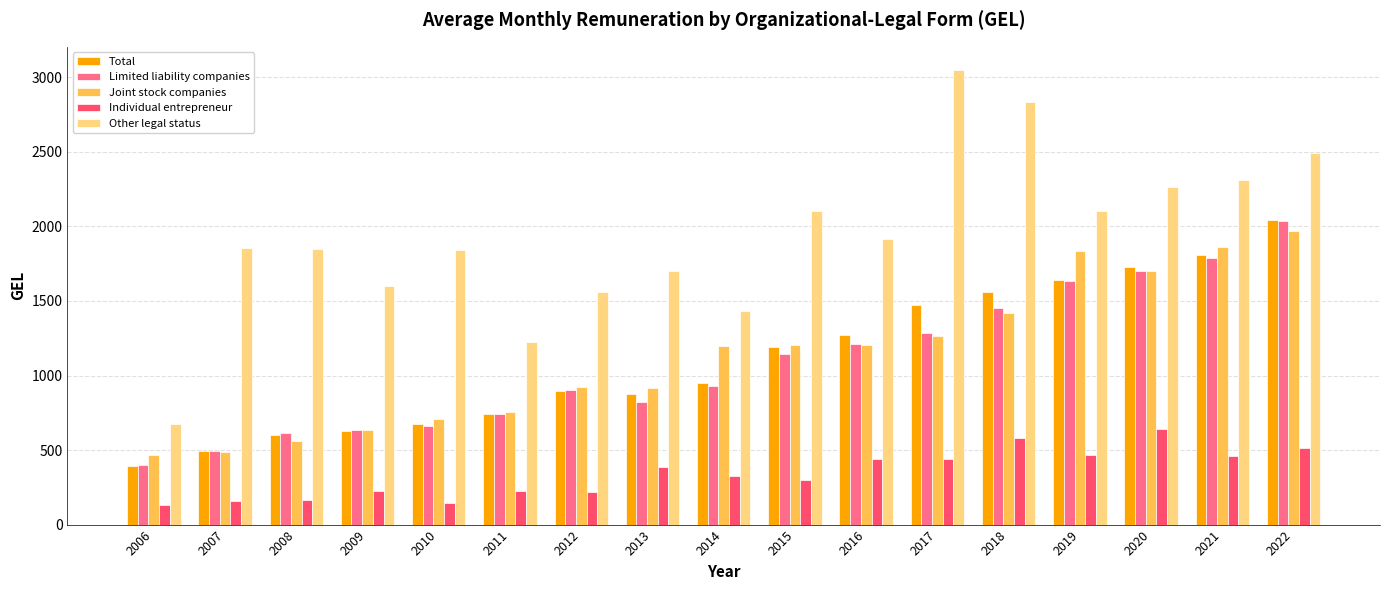

What is the difference between the maximum and minimum values in the Other legal status series?

2379.6